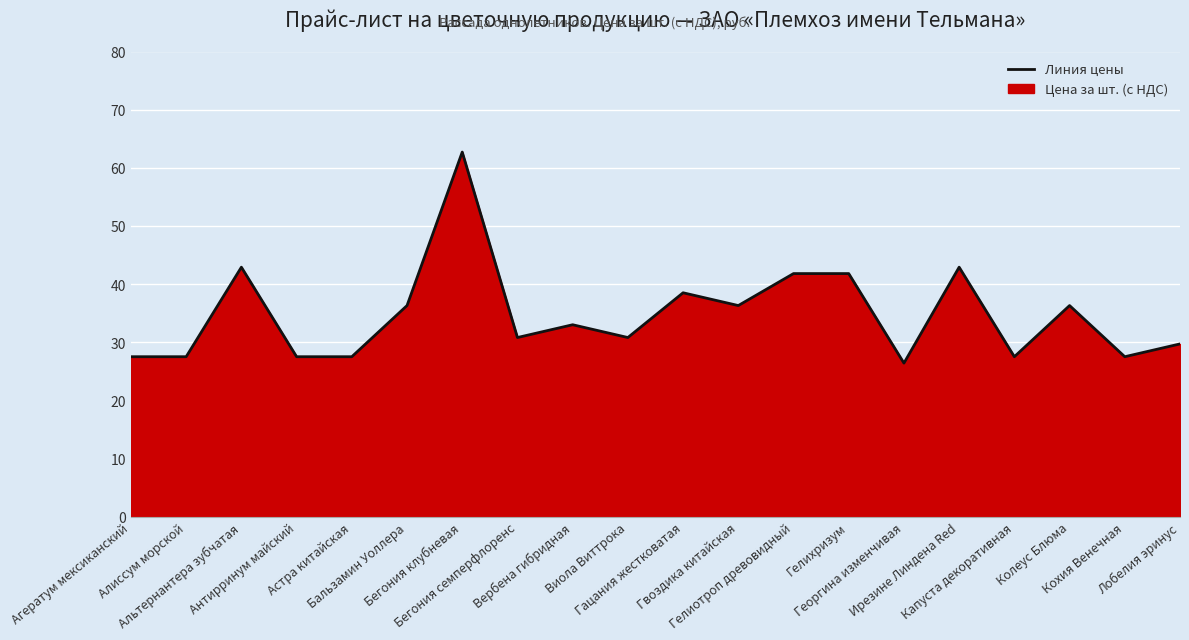

Reading left to right, list all the values displayed in this chart.

Агератум мексиканский=27.5	Алиссум морской=27.5	Альтернантера зубчатая=42.9	Антирринум майский=27.5	Астра китайская=27.5	Бальзамин Уоллера=36.3	Бегония клубневая=62.7	Бегония семперфлоренс=30.8	Вербена гибридная=33.0	Виола Виттрока=30.8	Гацания жестковатая=38.5	Гвоздика китайская=36.3	Гелиотроп древовидный=41.8	Гелихризум=41.8	Георгина изменчивая=26.4	Ирезине Линдена Red=42.9	Капуста декоративная=27.5	Колеус Блюма=36.3	Кохия Венечная=27.5	Лобелия эринус=29.7